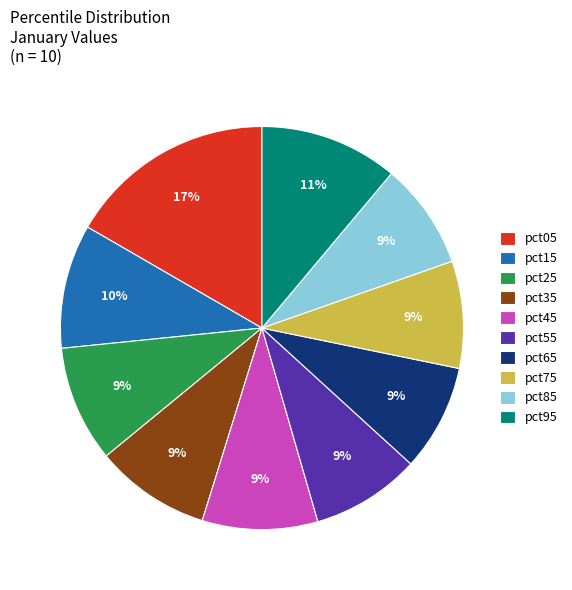

Do pct75 and pct85 together represent more than half of the pie?

No